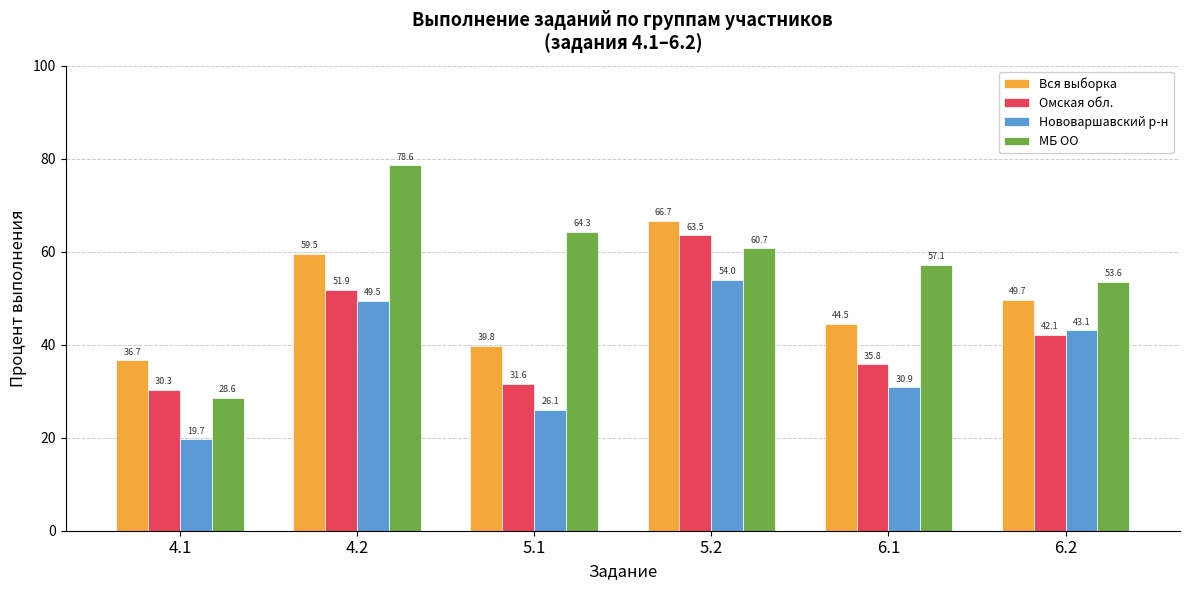

Where is Омская обл. nearest to the value 46?

6.2